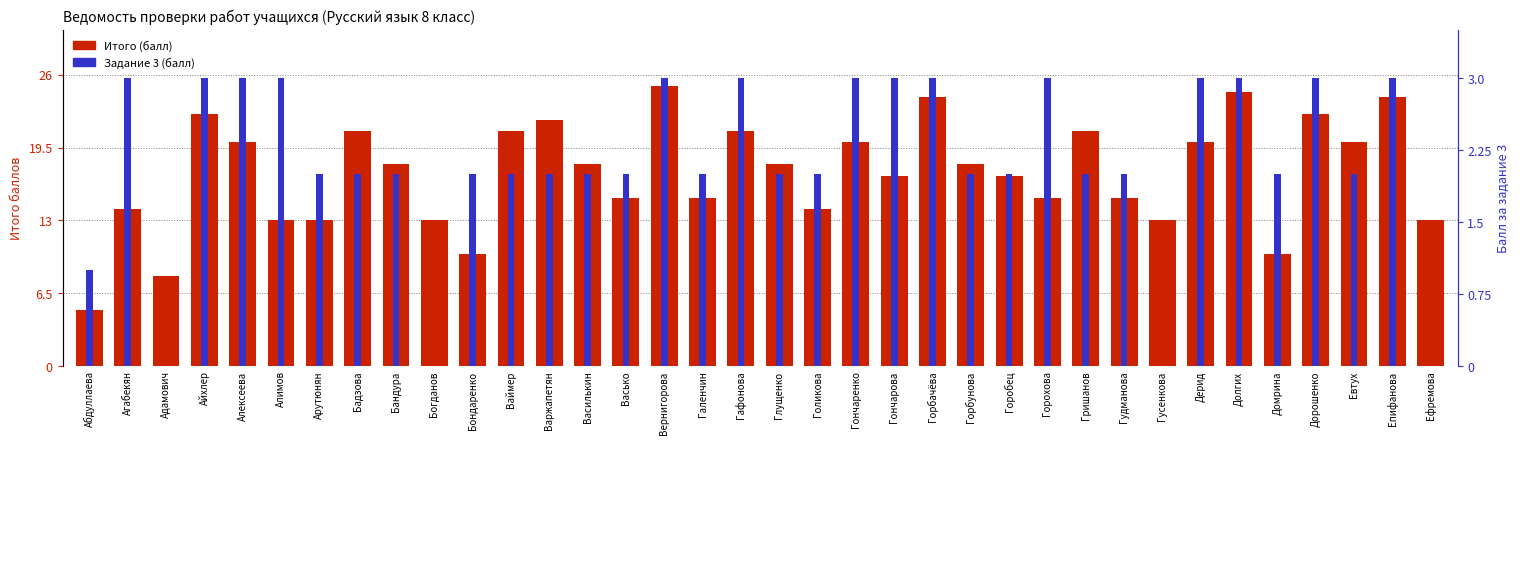

True or false: Итого (балл) has a value of 22.4 at Горохова.

False